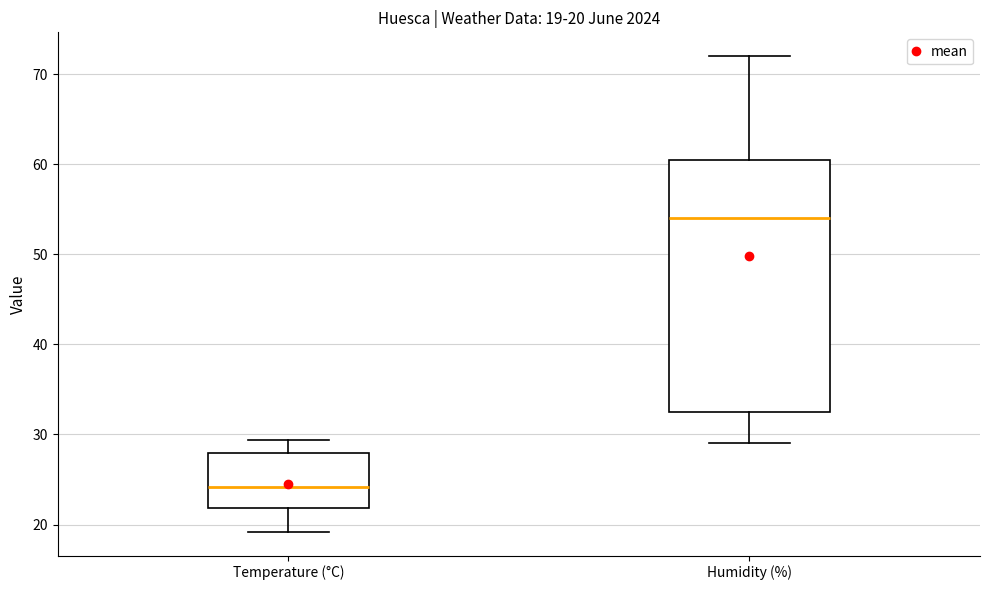

Which box's median line is the lowest?

Temperature (°C)